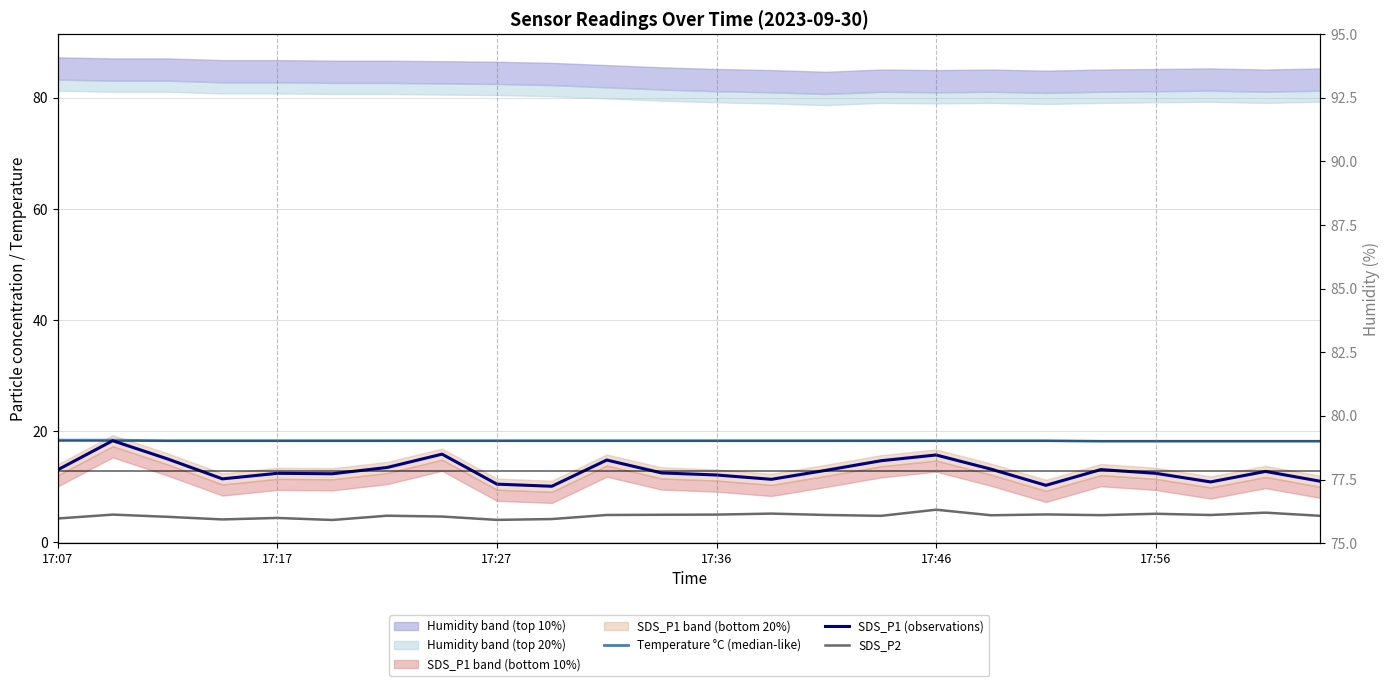

Rank the series at 23 from lowest to highest value.

SDS_P2, SDS_P1 (observations), Temperature °C (median-like)